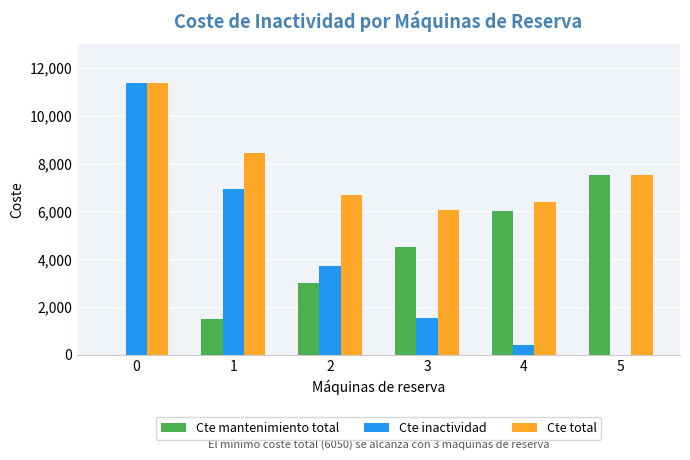

What is the sum of the Cte mantenimiento total values at 1 and 5?

9000